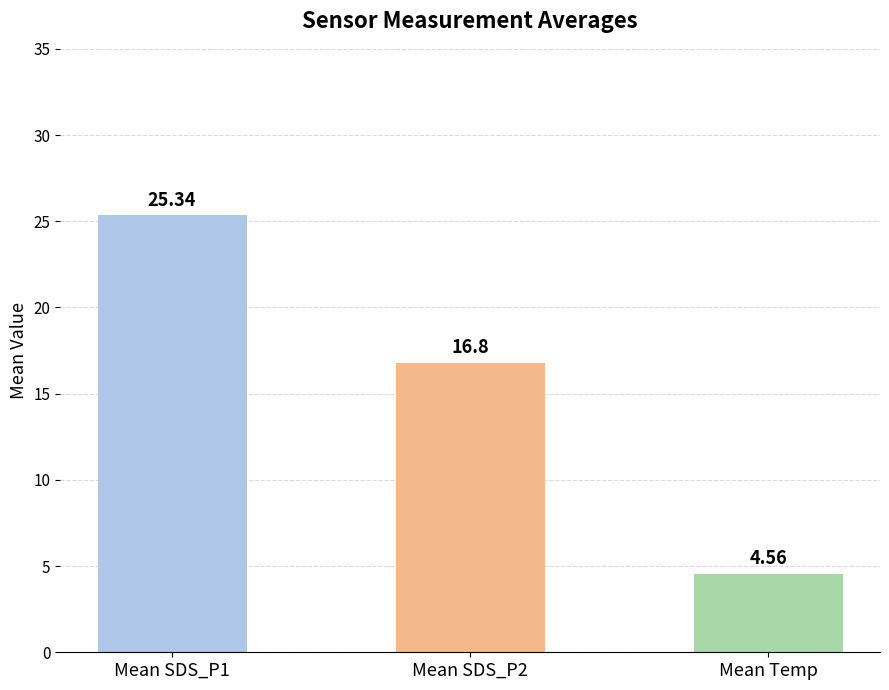

How many data points does each series have?

3